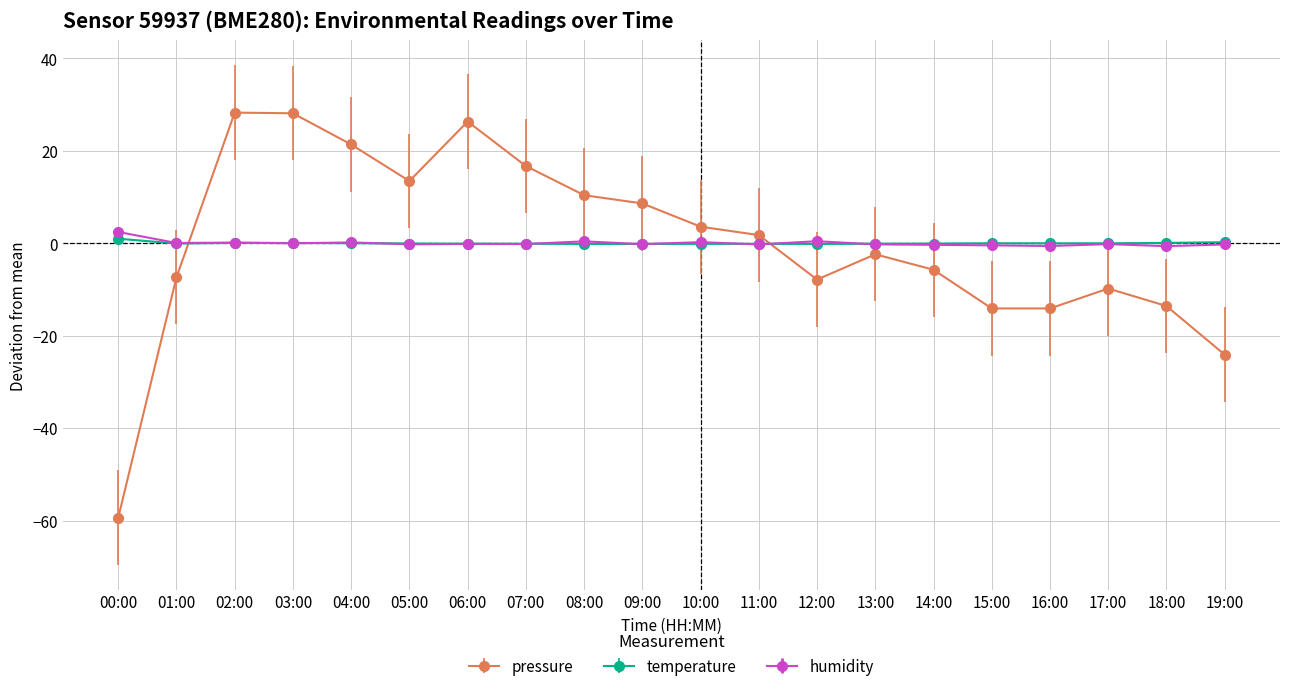

What is the label of the 12th point from the right?

08:00